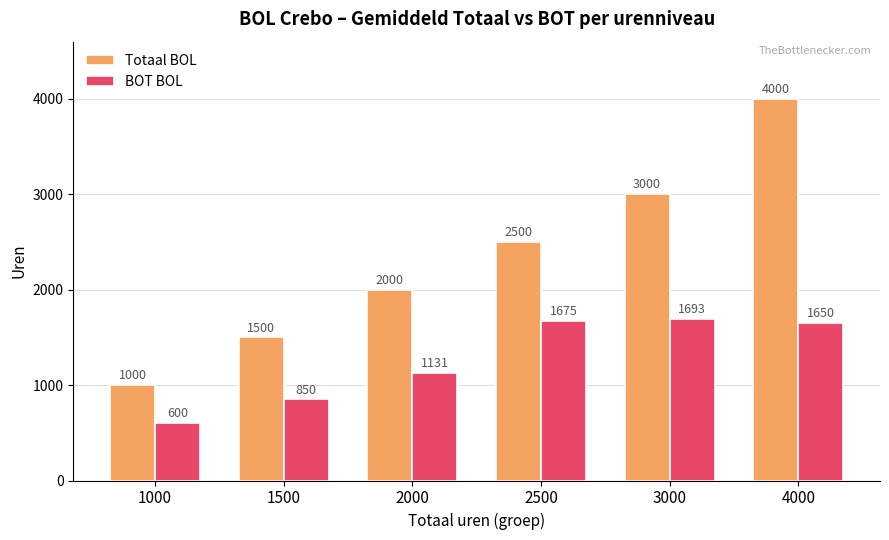

Which series changed the most between 3000 and 4000?

Totaal BOL